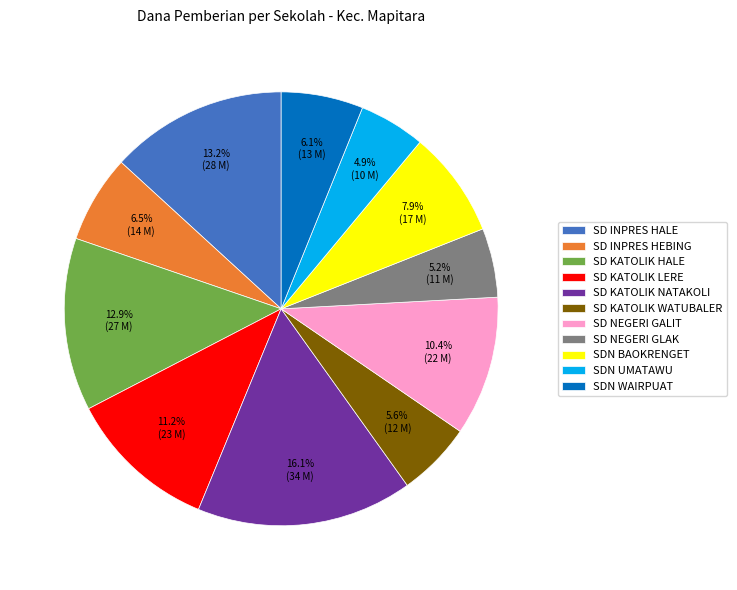

Do SD KATOLIK LERE and SD NEGERI GLAK together represent more than half of the pie?

No